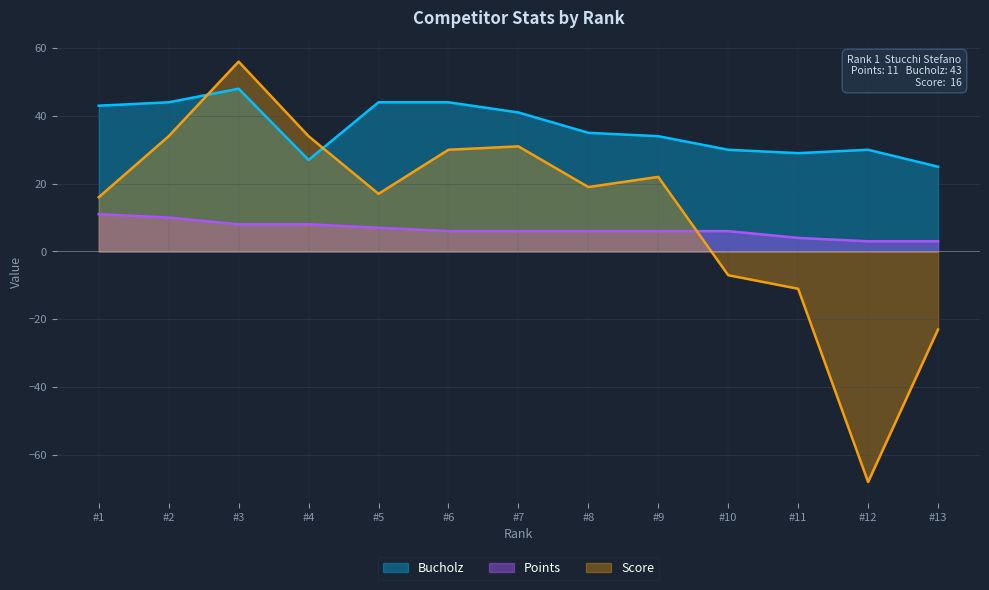

How many interior local valleys does the Bucholz series have?

2